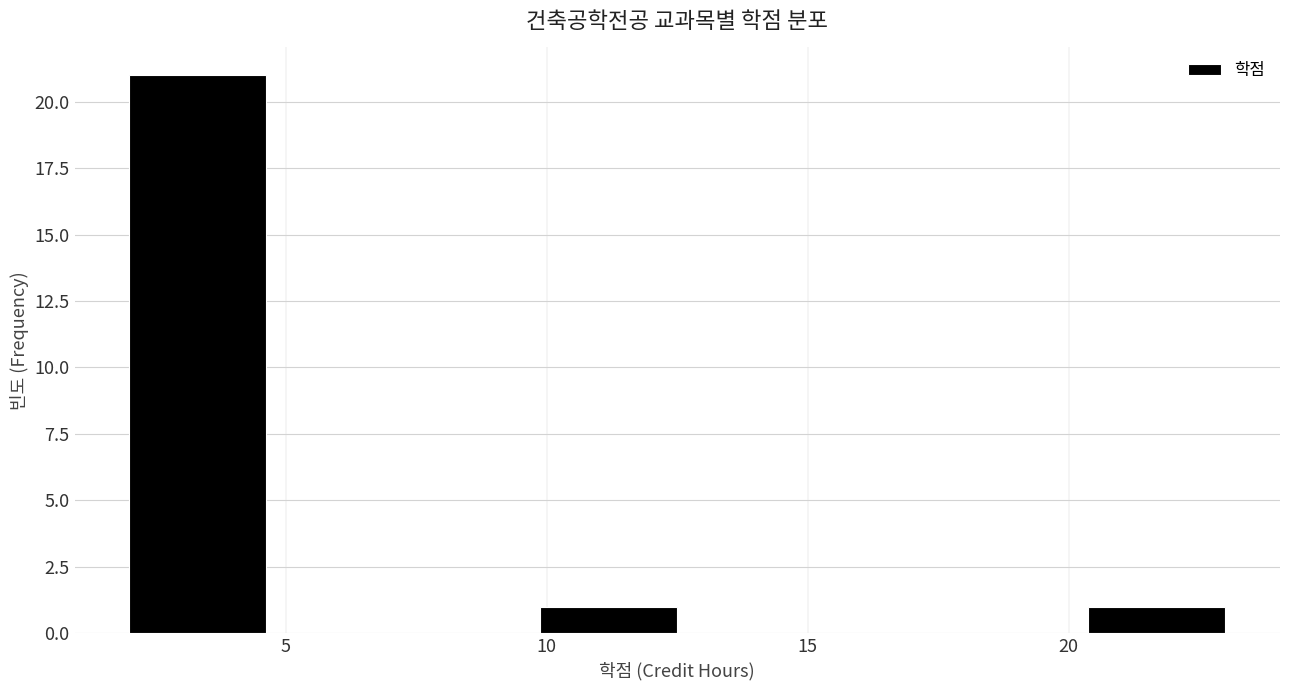

Reading left to right, transcribe this chart: for each bar, give the range it covers on the x-axis and its height. Neither the bar edges nor the heights are printed on the chart, so give them approximately, as read against the axes.

2.0 to 4.5: 21
4.5 to 7.5: 0
7.5 to 10.0: 0
10.0 to 12.5: 1
12.5 to 15.0: 0
15.0 to 18.0: 0
18.0 to 20.5: 0
20.5 to 23.0: 1